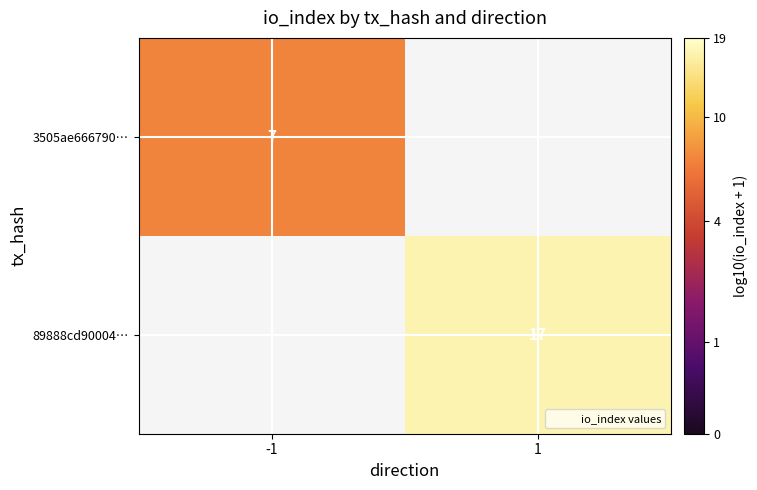

How many positive values does the 3505ae666790… series have?

1